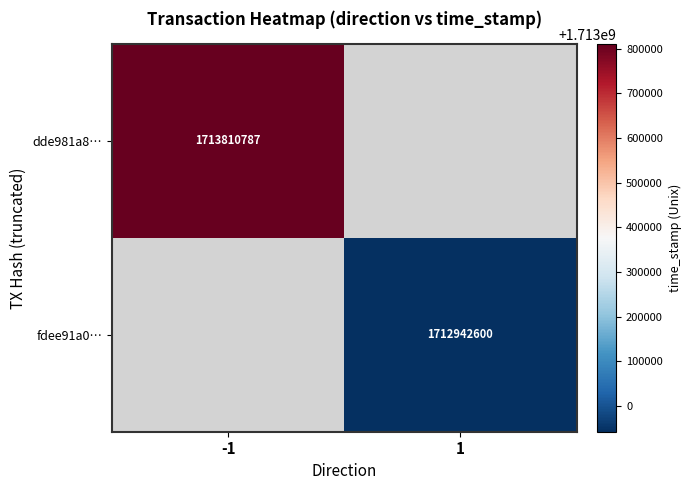

The fdee91a0… series shows 1712942600 at 1. True or false?

True